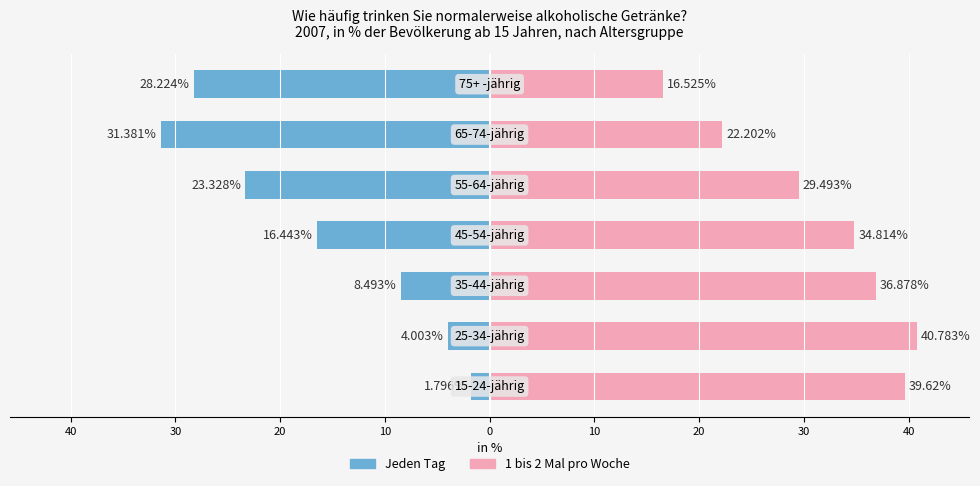

The 1 bis 2 Mal pro Woche series shows 8.8 at 20. True or false?

False